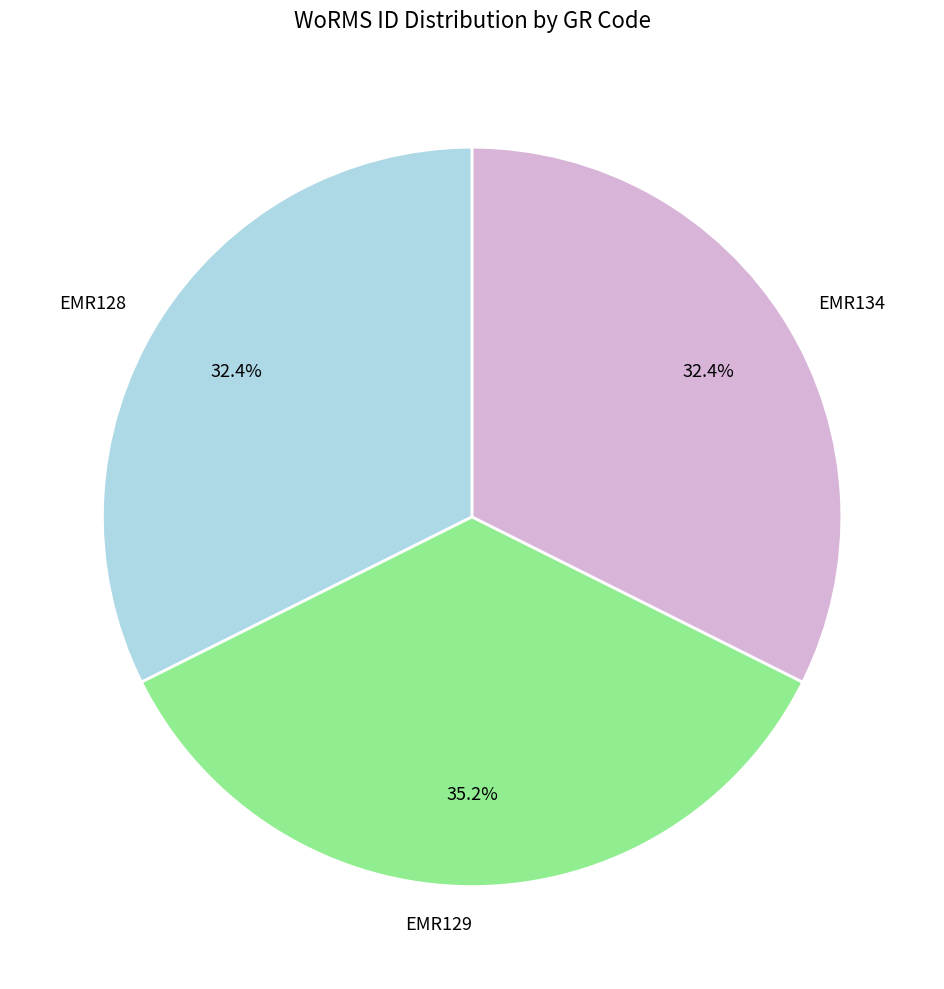

Combined, do EMR129 and EMR134 account for over 50%?

Yes